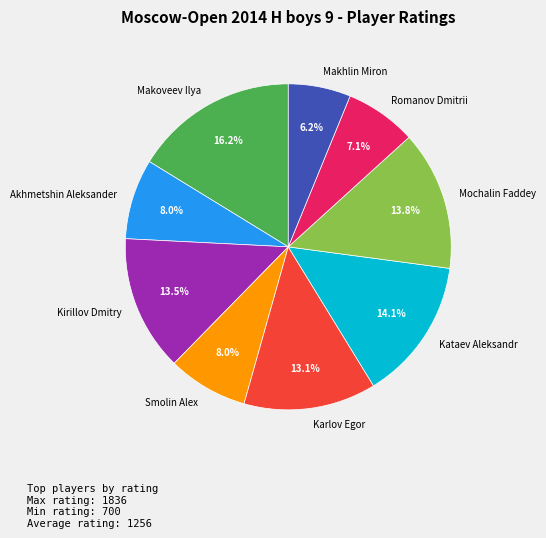

To the nearest percent, what is the difference between the largest and smallest slice percentages?

10%